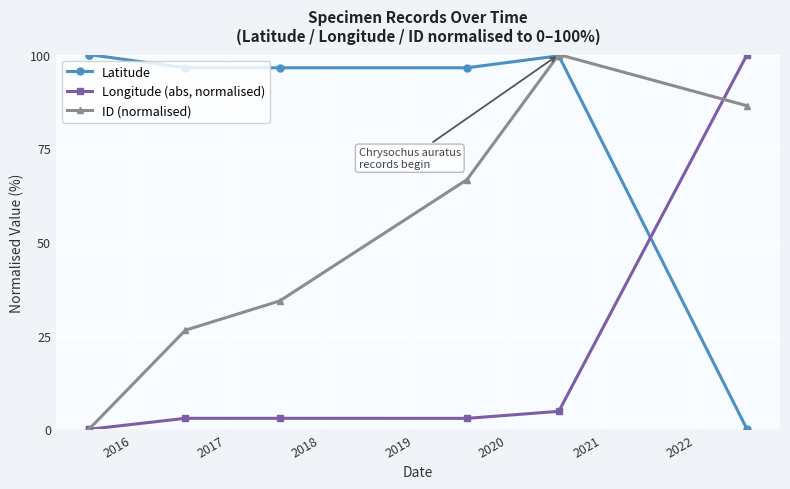

How many lines are shown in the chart?

3